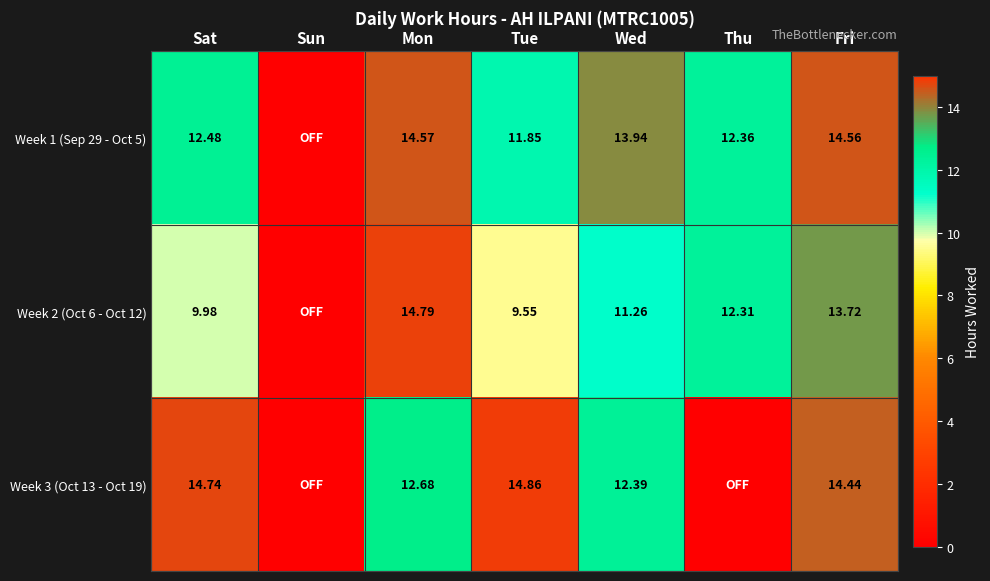

List the series in order of their peak value, highest first.

Week 3 (Oct 13 - Oct 19), Week 2 (Oct 6 - Oct 12), Week 1 (Sep 29 - Oct 5)